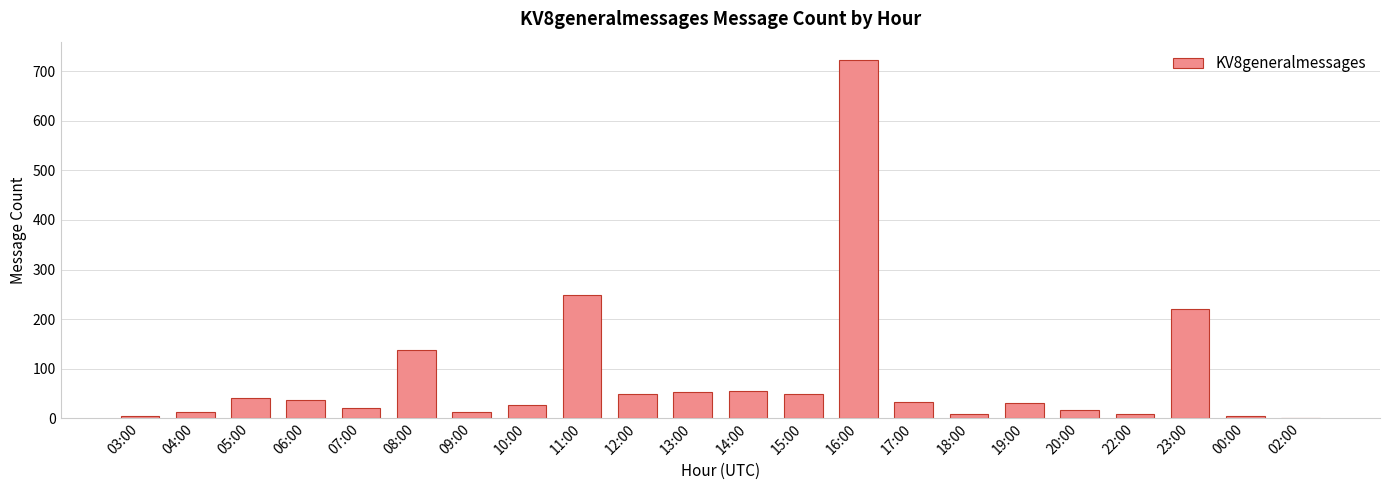

The value at 19:00 is 31. True or false?

True